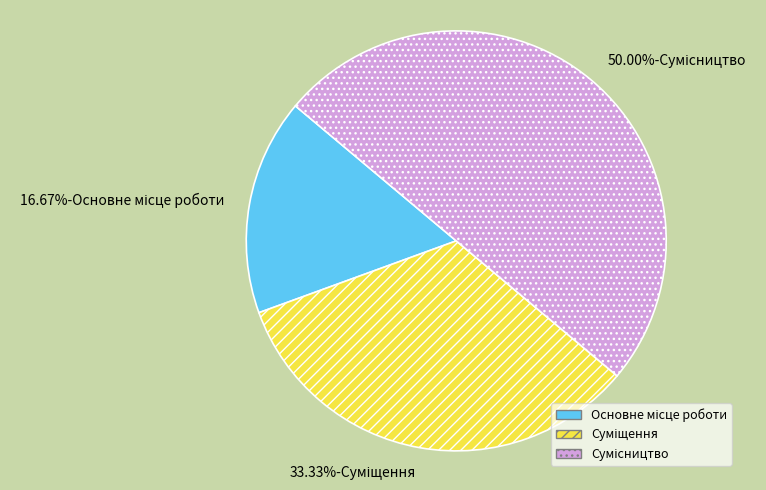

Rank the categories by value from highest to lowest.

Сумісництво, Суміщення, Основне місце роботи